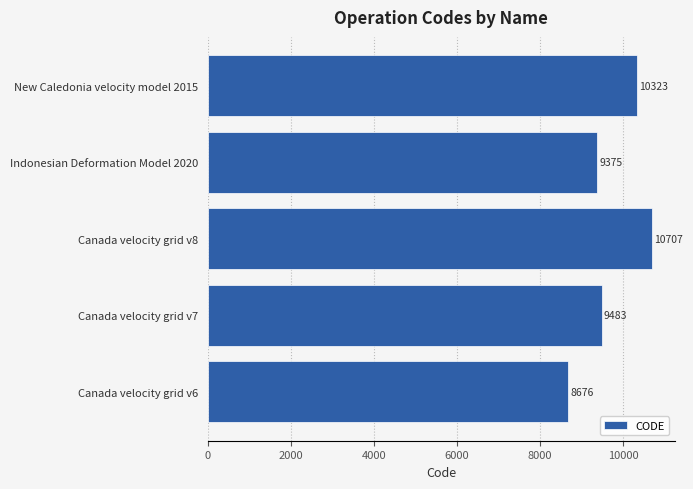

Reading bottom to top, extract all data points from this chart.

8676	9483	10707	9375	10323